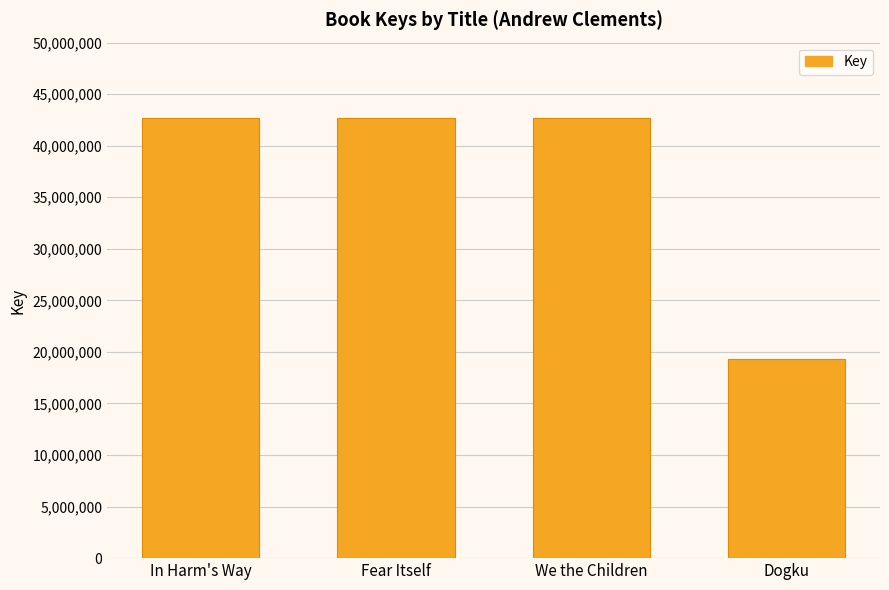

What is the difference between the second highest and minimum values?

23379102